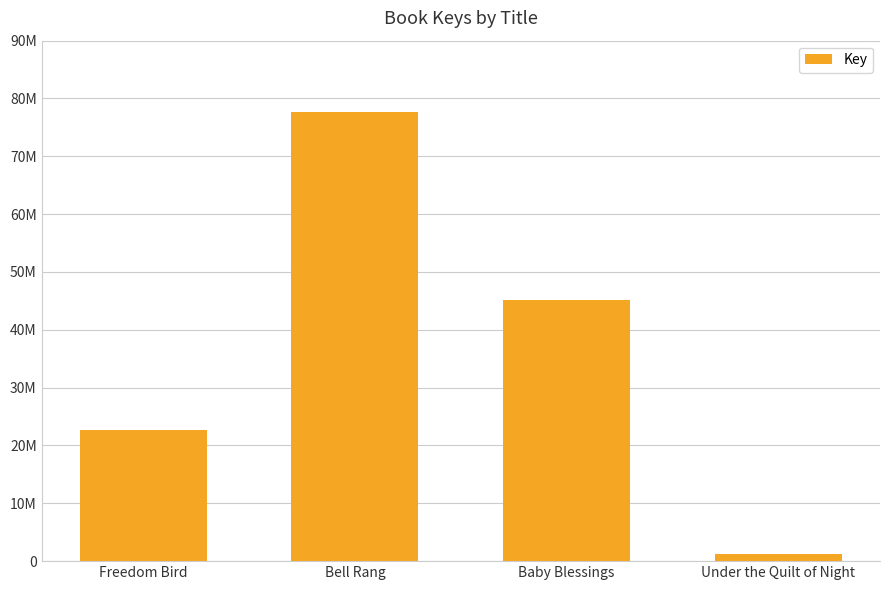

Rank the categories by value from lowest to highest.

Under the Quilt of Night, Freedom Bird, Baby Blessings, Bell Rang